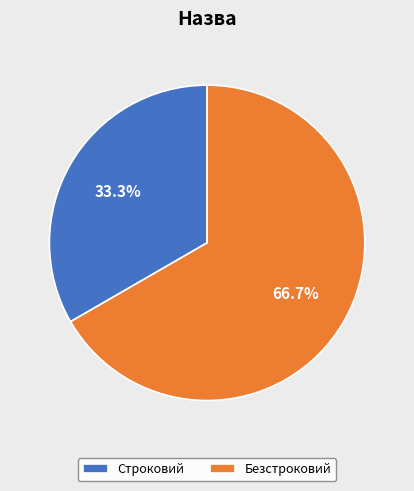

Rank the categories by value from highest to lowest.

Безстроковий, Строковий